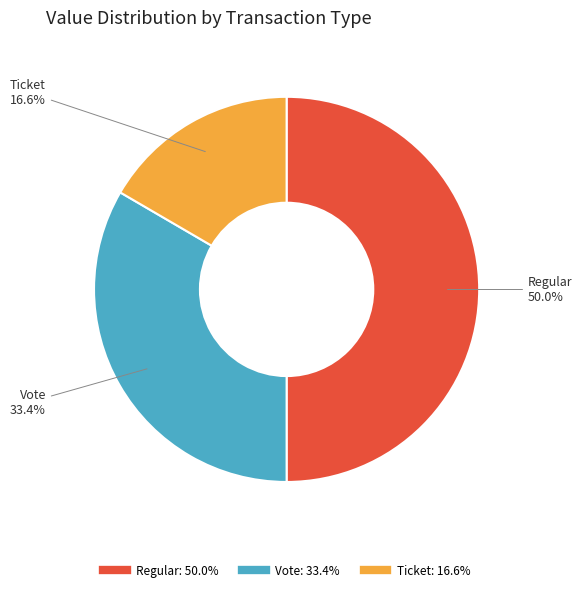

Count the number of slices in the pie.

3